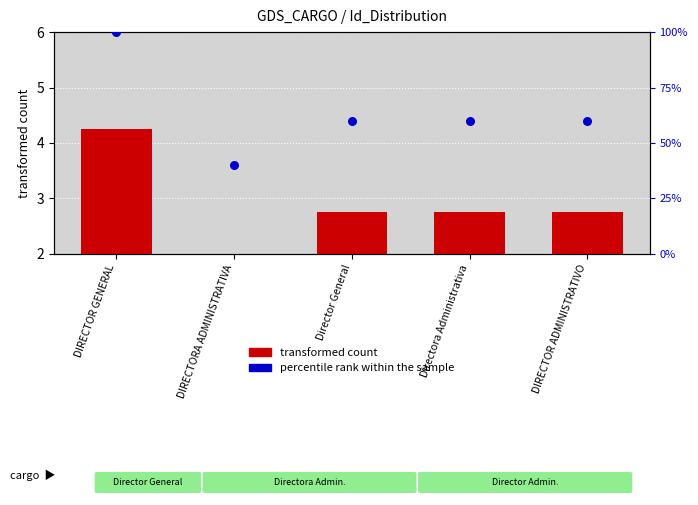

Which series has the widest spread of Y values?

percentile rank within the sample